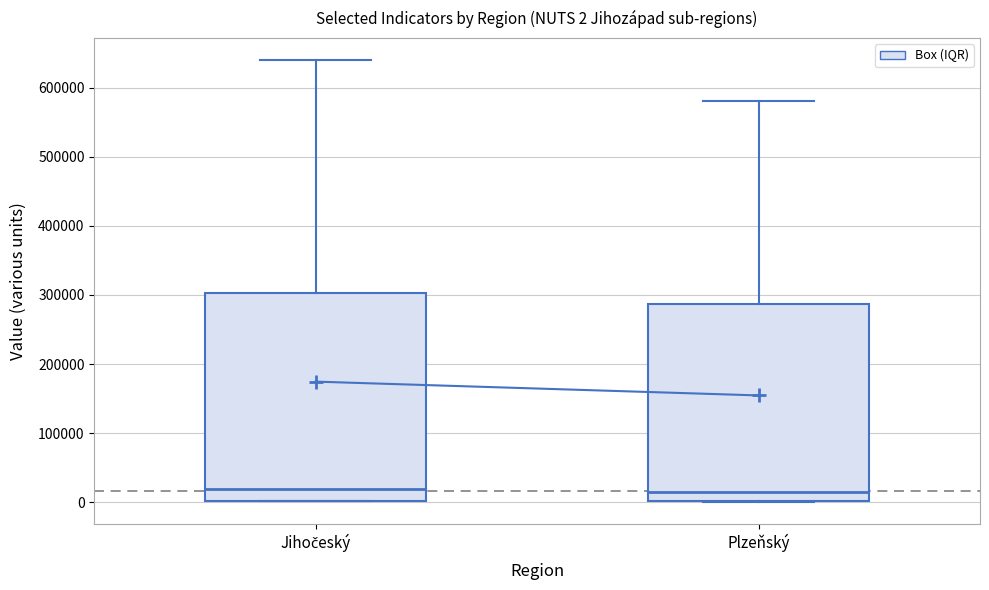

Comparing the boxes themselves (not the whiskers), which one is the tallest?

Jihočeský